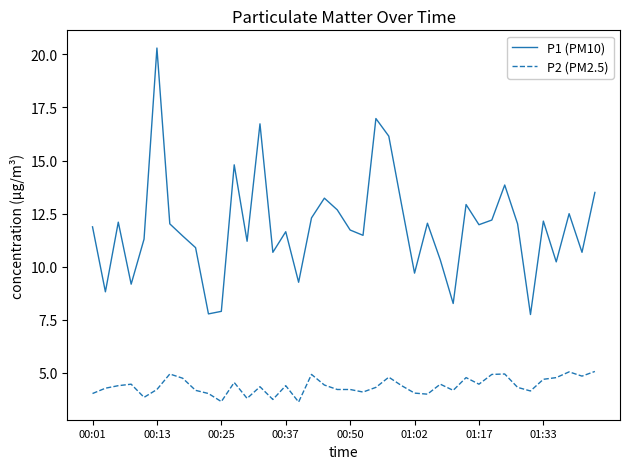

Rank the series by their average value, from highest to lowest.

P1 (PM10), P2 (PM2.5)